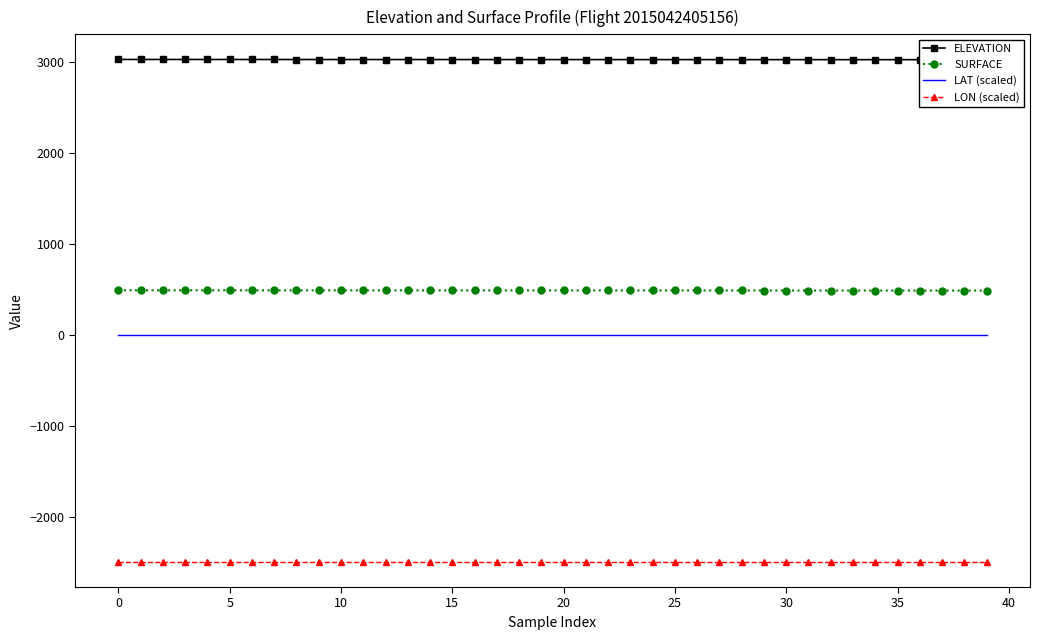

True or false: LON (scaled) and LAT (scaled) cross at least once.

False